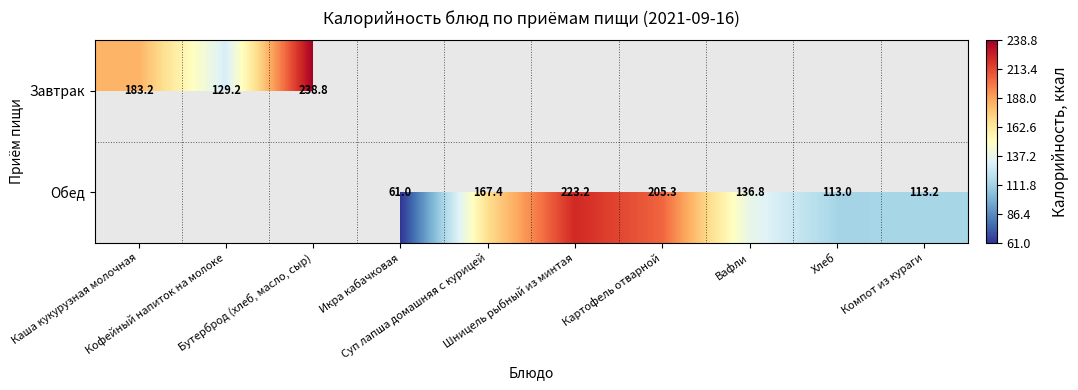

Which category has the lowest value in the Завтрак series?

Кофейный напиток на молоке